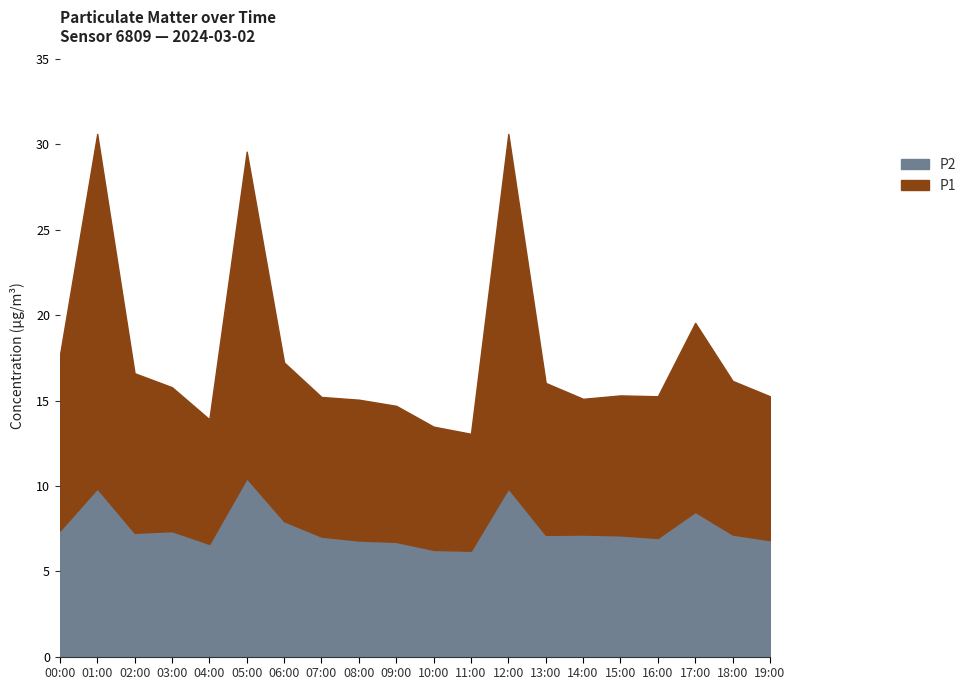

Is the value of P1 at 10:00 greater than the value of P2 at 15:00?

Yes